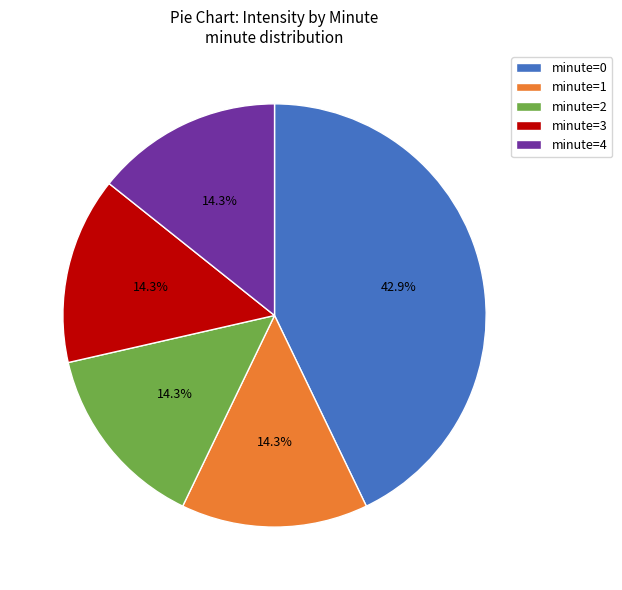

What portion of the pie excludes minute=2?

85.7%